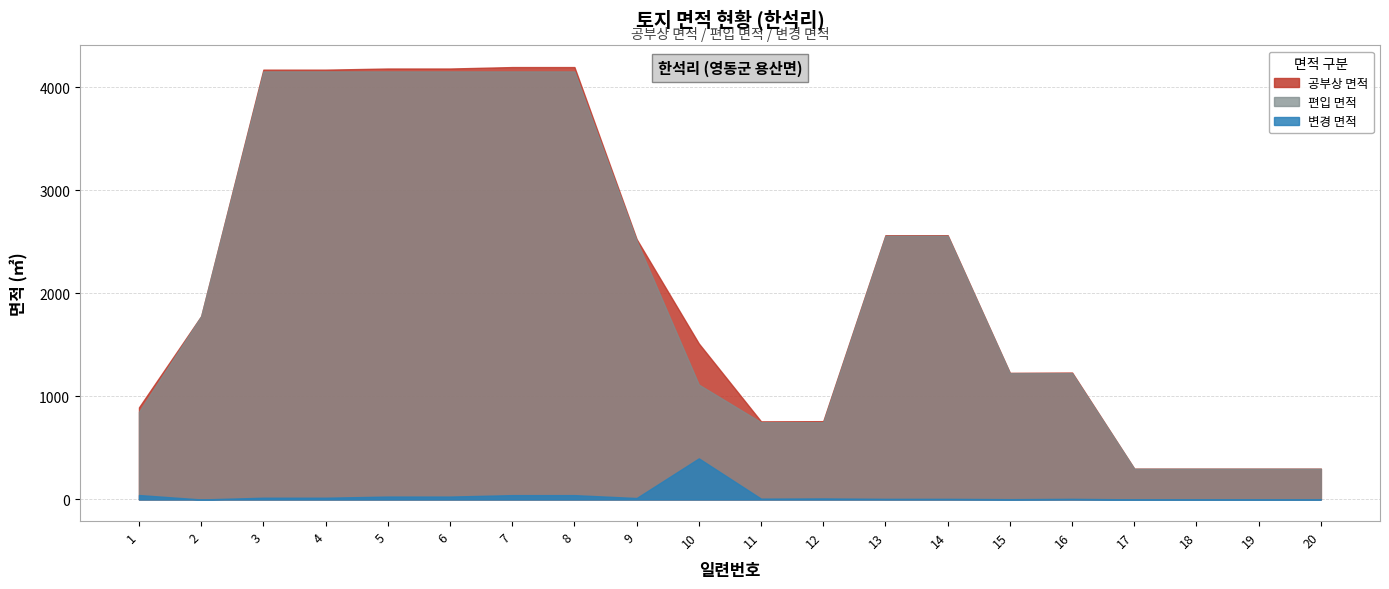

What is the value of the 공부상 면적 point at the 14th from the left?

2565